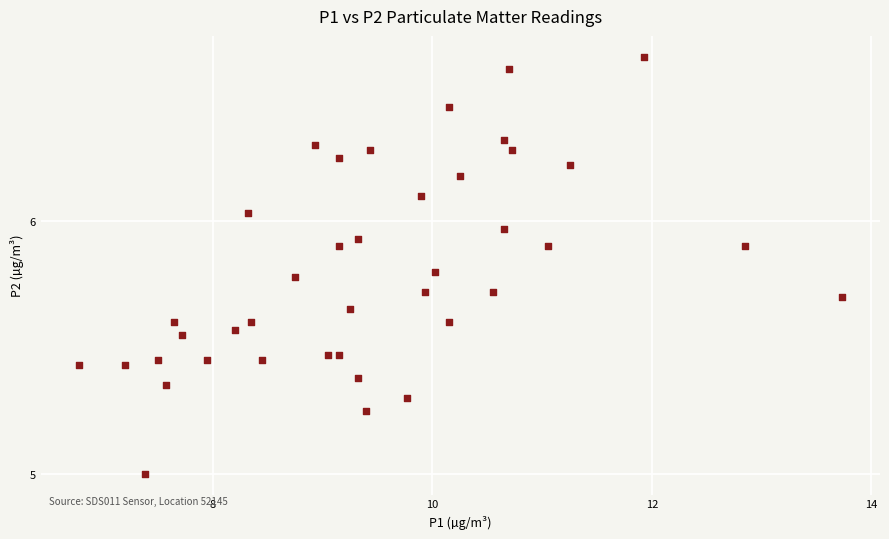

What is the range of X values (max minus min)?

7.0